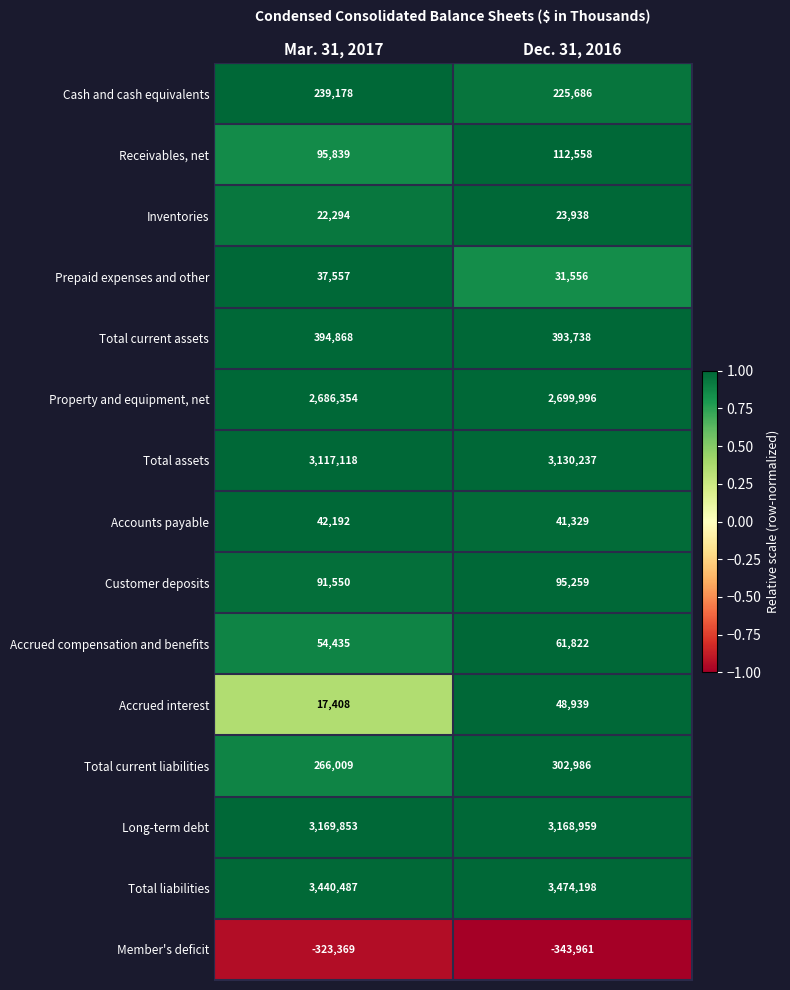

How many data points does each series have?

2